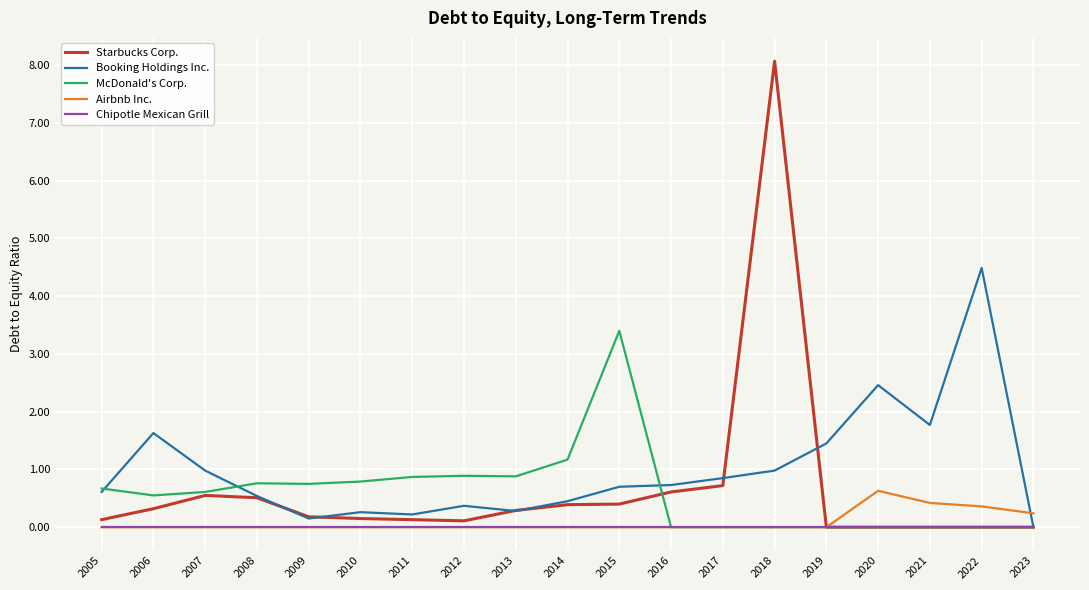

What is the highest value of the Starbucks Corp. series?

8.1